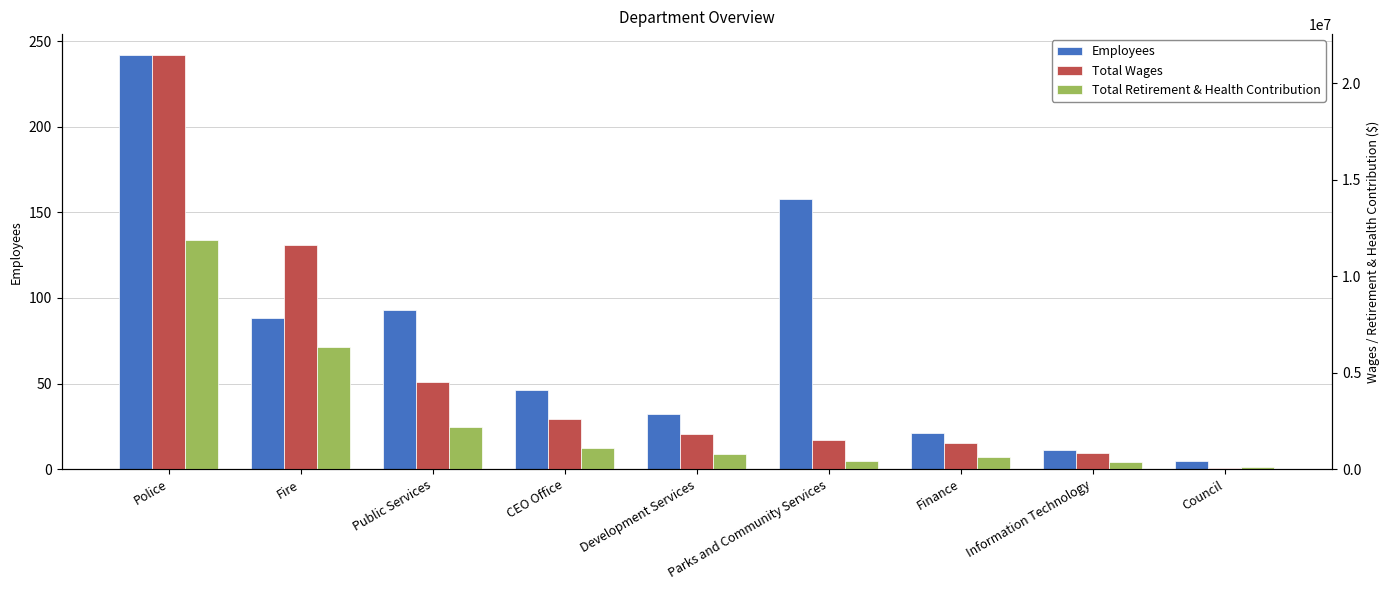

Between Police and Council, which series saw the biggest shift?

Total Wages